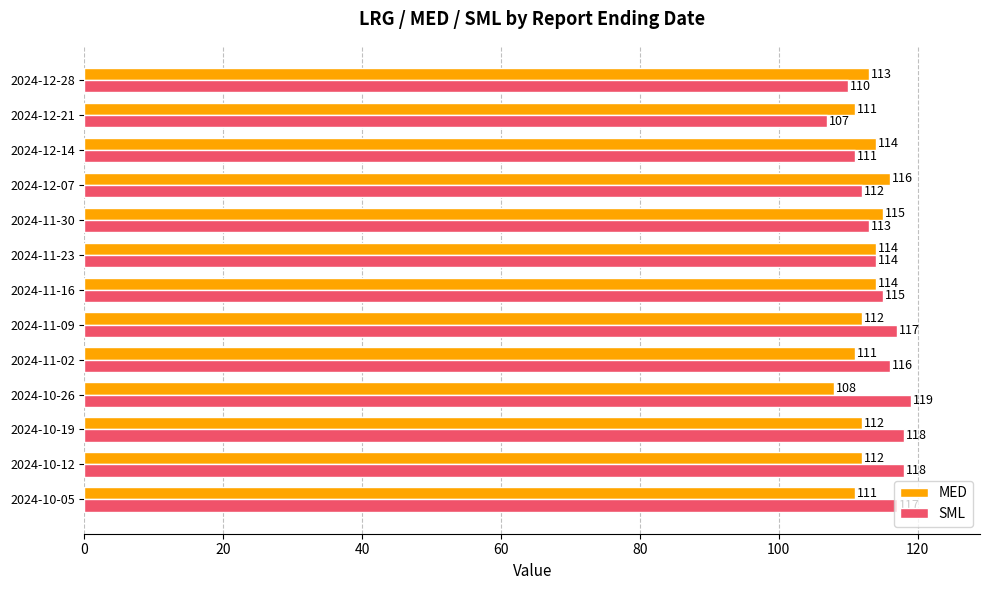

What is the total value across all series at 2024-10-12?

230